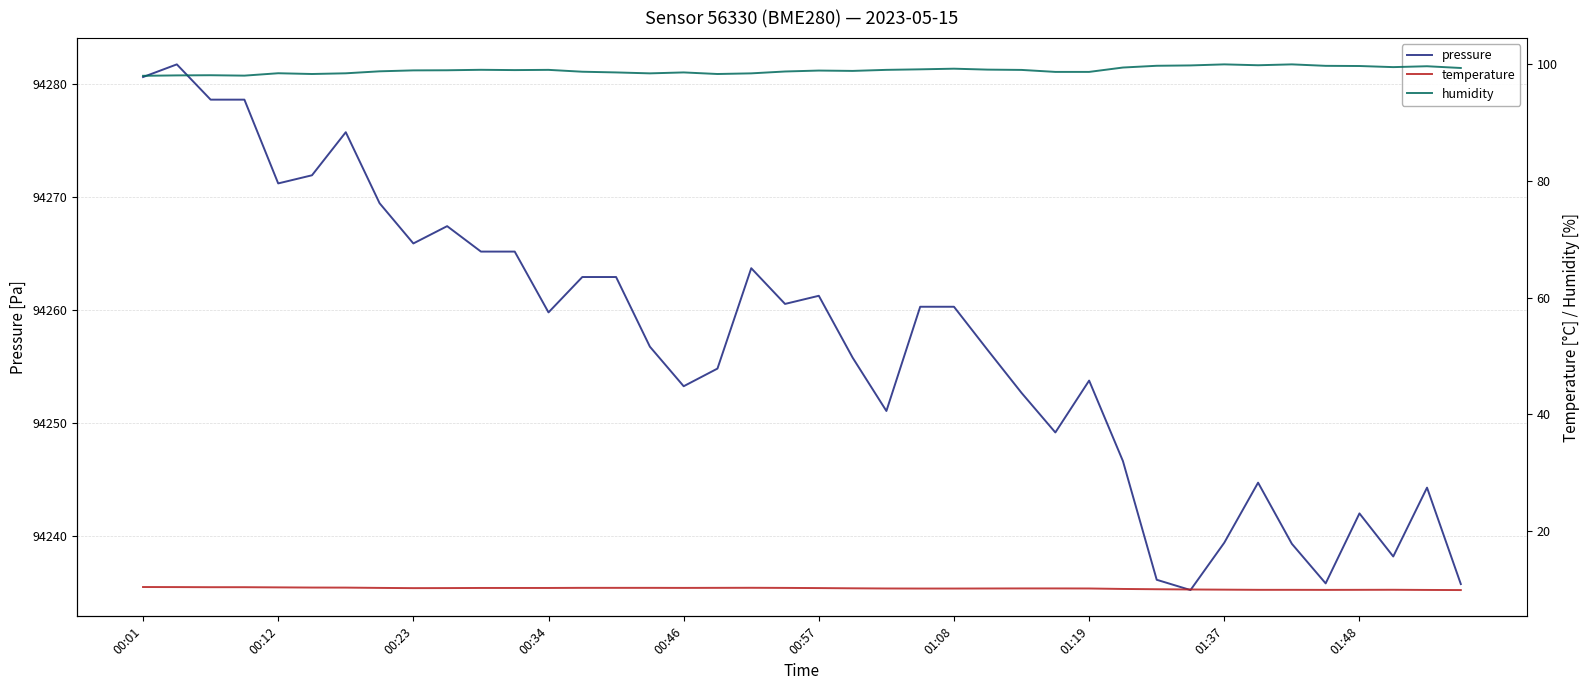

Which series has the widest spread of values?

pressure